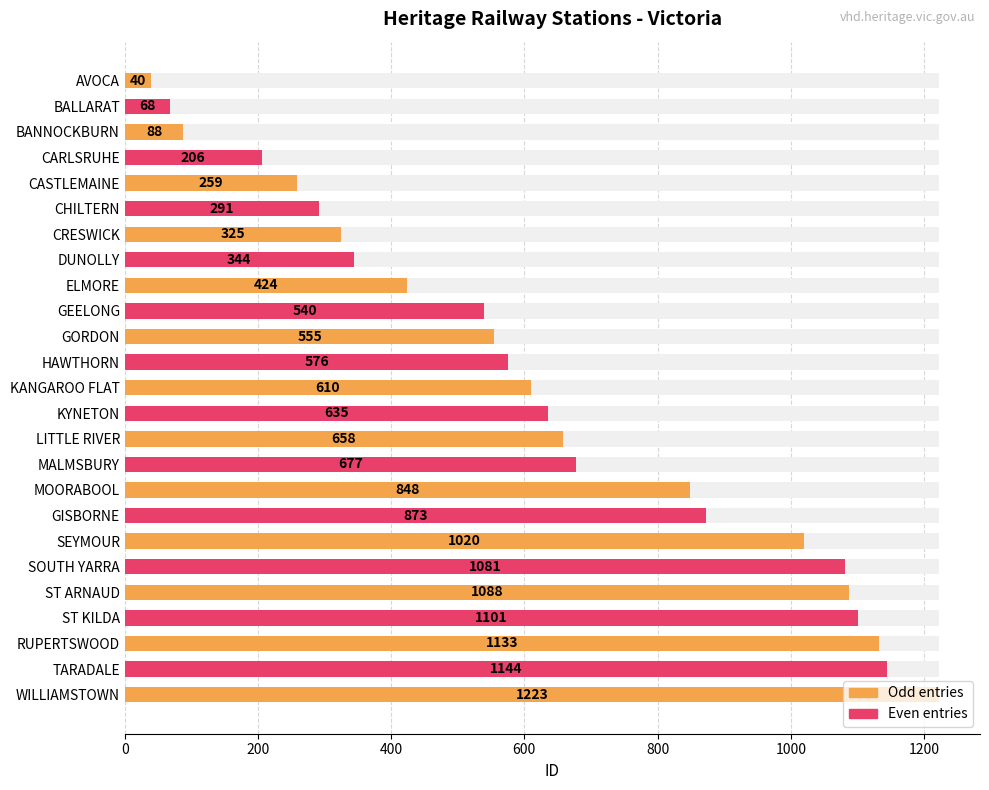

Reading left to right, what are all the values shown in this chart?

40	68	88	206	259	291	325	344	424	540	555	576	610	635	658	677	848	873	1020	1081	1088	1101	1133	1144	1223